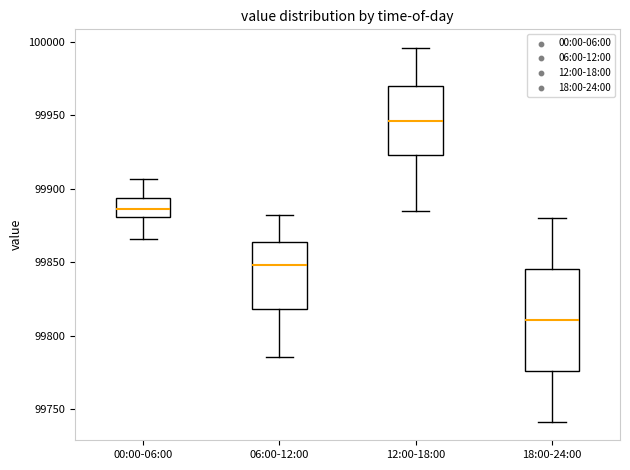

Reading left to right, transcribe this box plot: for each box, give where its median line is, the range the box spans, and where its two whiskers end, as read against the y-axis. The values are not printed on the chart, so give them approximately, as read against the axis.

00:00-06:00: median 99885, box 99880 to 99895, whiskers 99865 to 99905
06:00-12:00: median 99850, box 99820 to 99865, whiskers 99785 to 99880
12:00-18:00: median 99945, box 99925 to 99970, whiskers 99885 to 99995
18:00-24:00: median 99810, box 99775 to 99845, whiskers 99740 to 99880